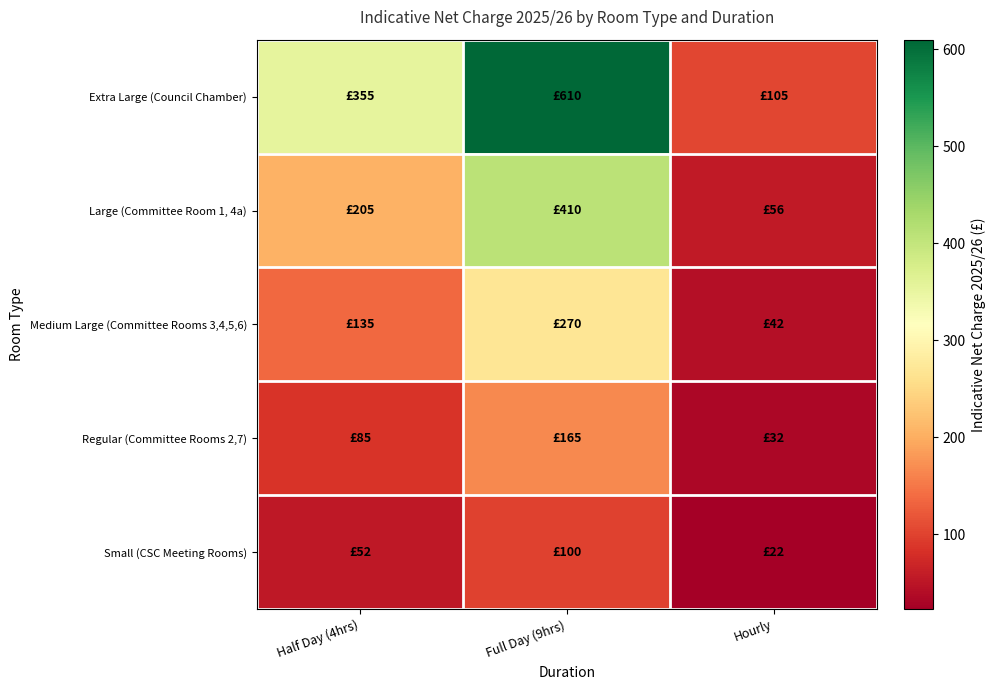

What is the difference between the highest and lowest values at Full Day (9hrs)?

510.0